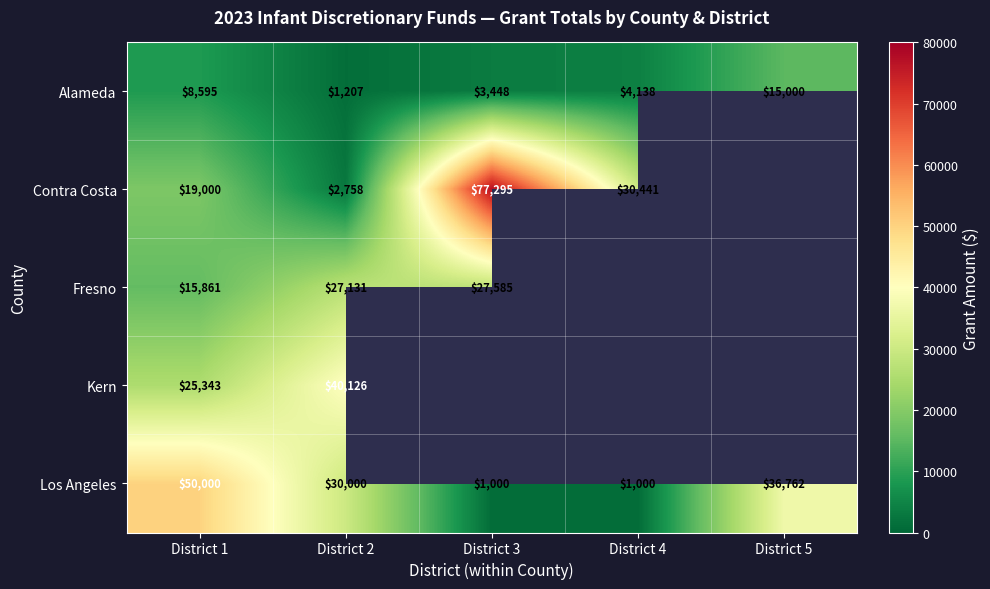

At how many categories does at least one series exceed 31734?

4